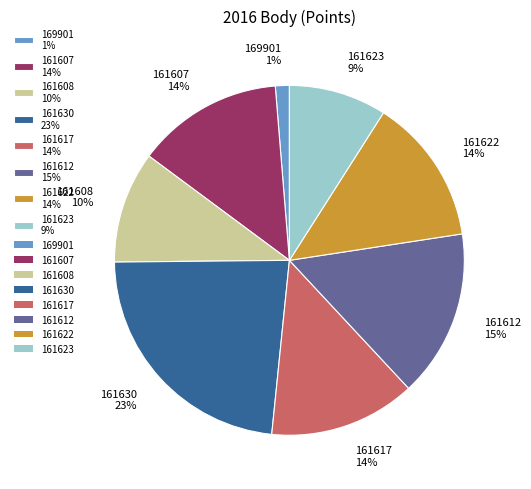

Is it true that 161630 is 33% of the pie?

False